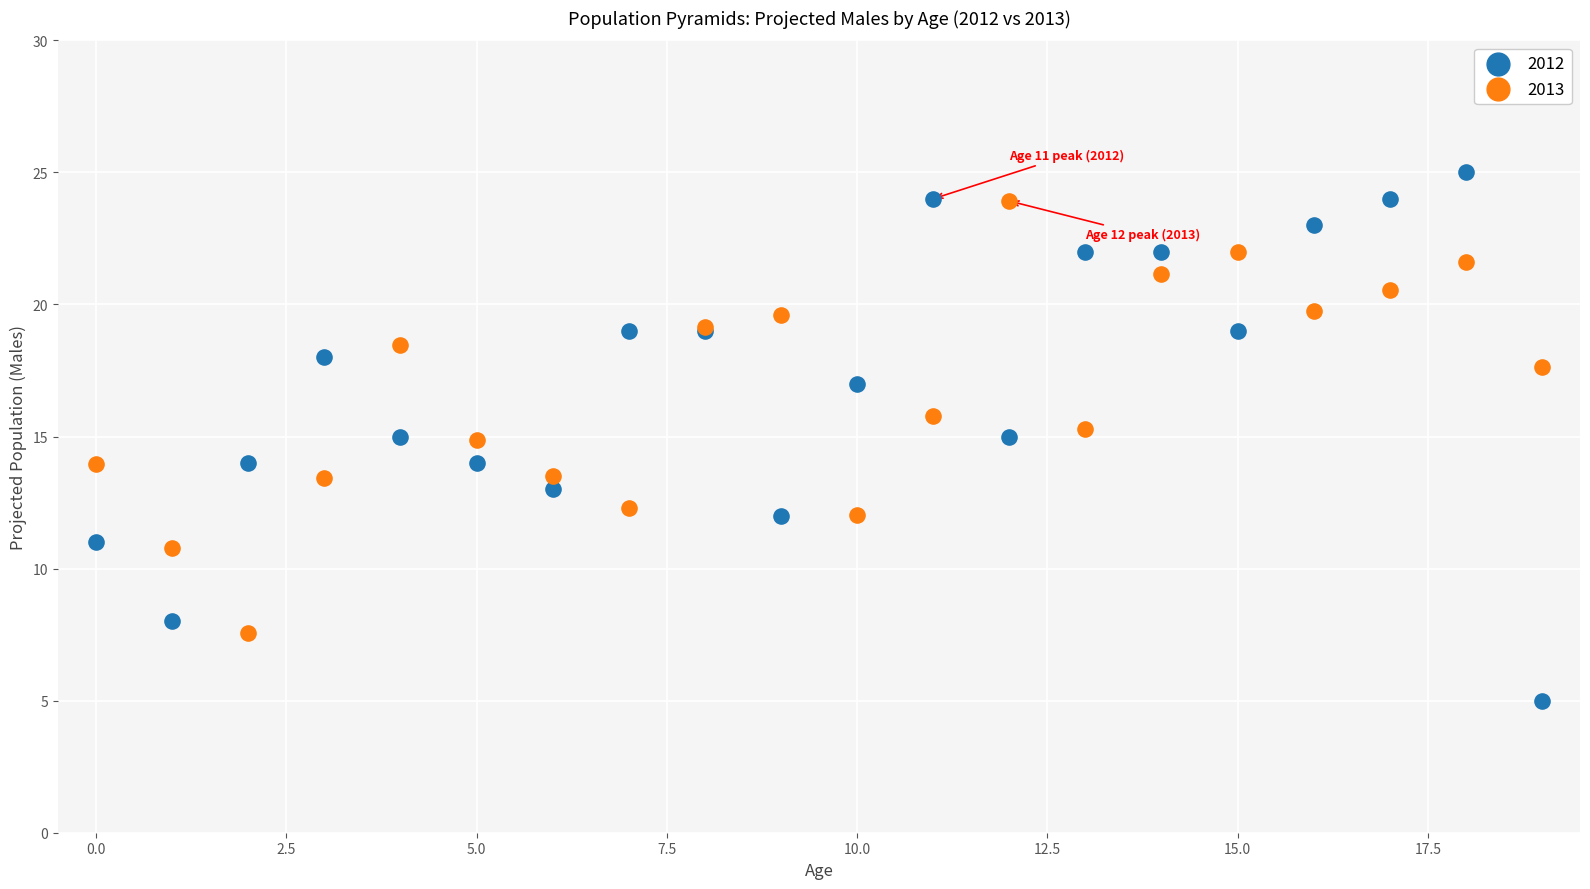

Which series contains the lowest Y value?

2012